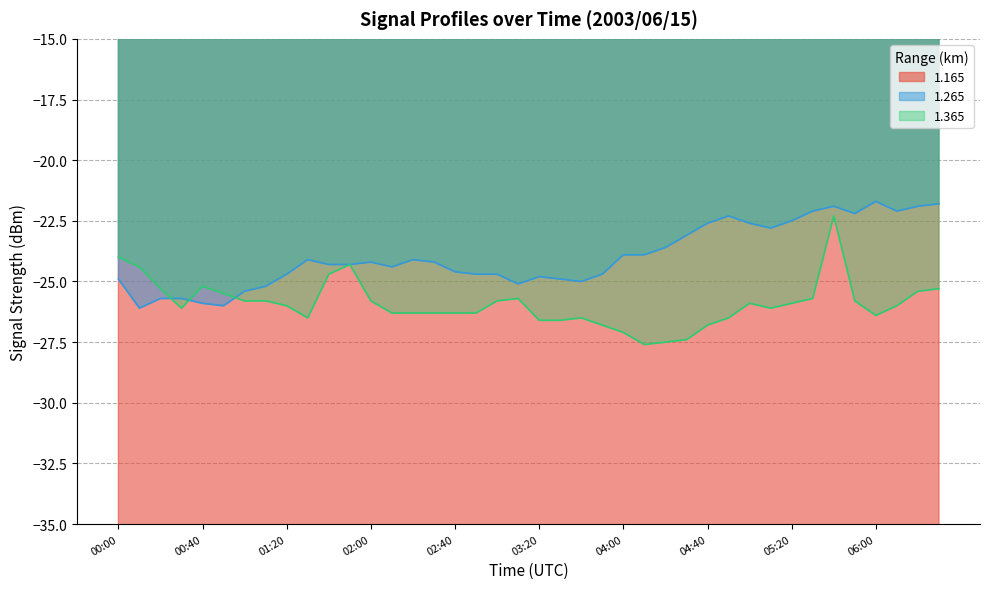

True or false: 1.365 has a value of -5.8 at 05:20.

False